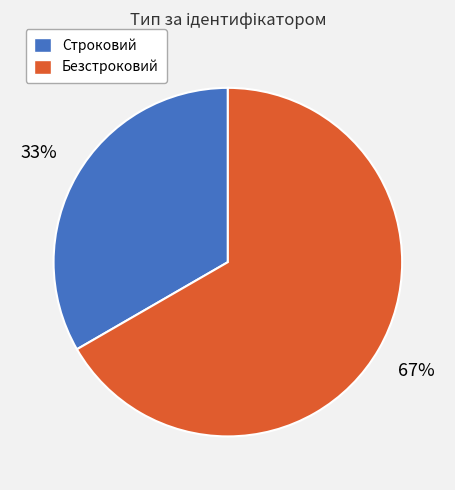

Which slice is the largest?

Безстроковий